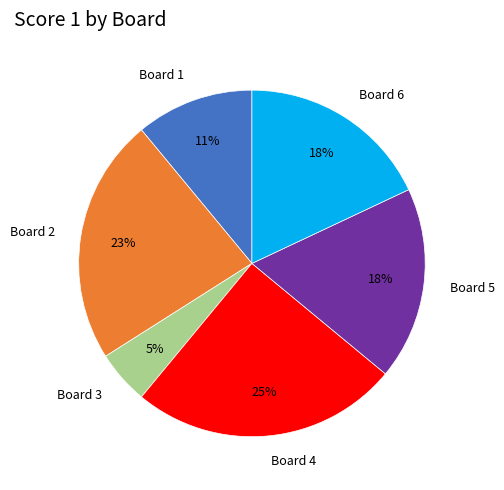

Is there a majority slice in this chart?

No